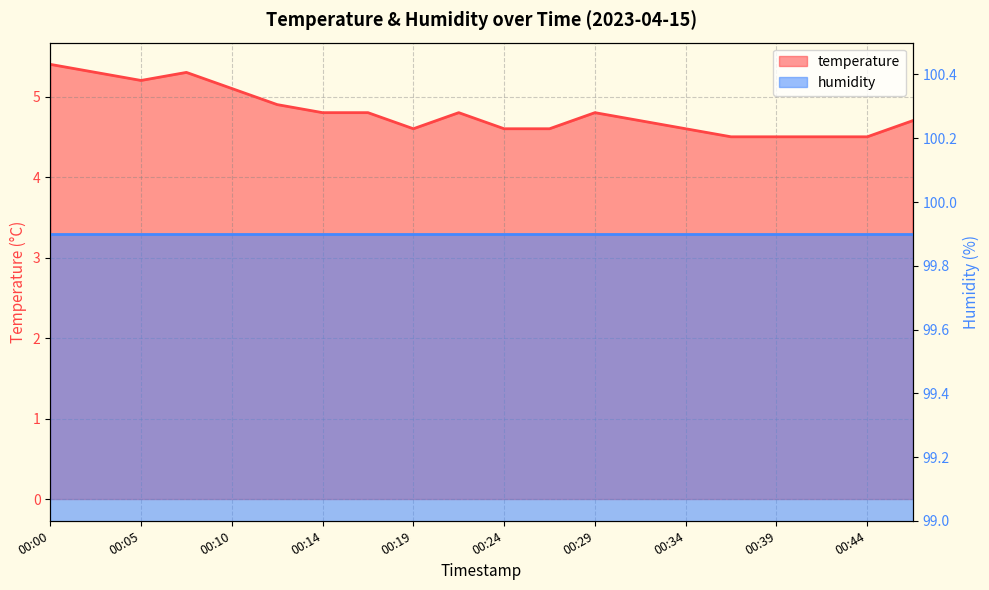

What is the minimum value shown in the chart?

4.5